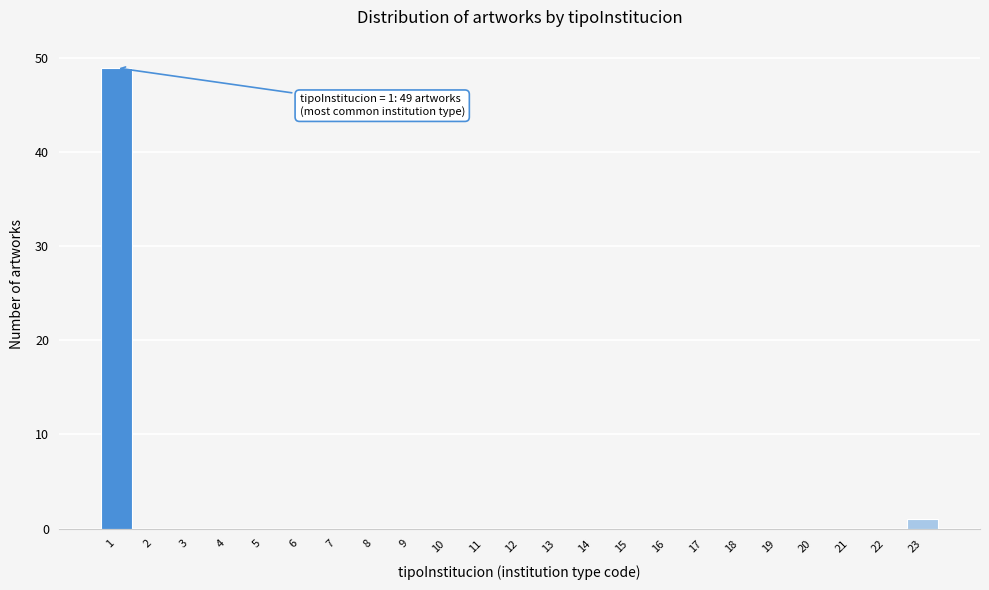

Reading right to left, extract all data points from this chart.

23=1	22=0	21=0	20=0	19=0	18=0	17=0	16=0	15=0	14=0	13=0	12=0	11=0	10=0	9=0	8=0	7=0	6=0	5=0	4=0	3=0	2=0	1=49